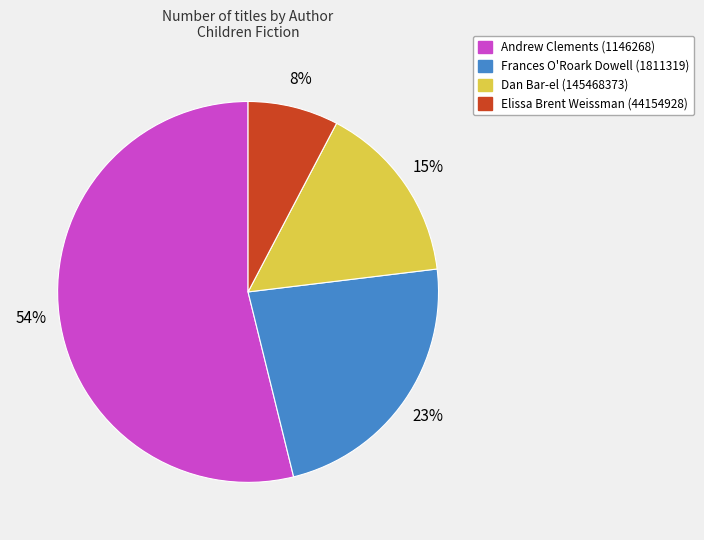

Is the sum of Andrew Clements (1146268) and Dan Bar-el (145468373) greater than half?

Yes